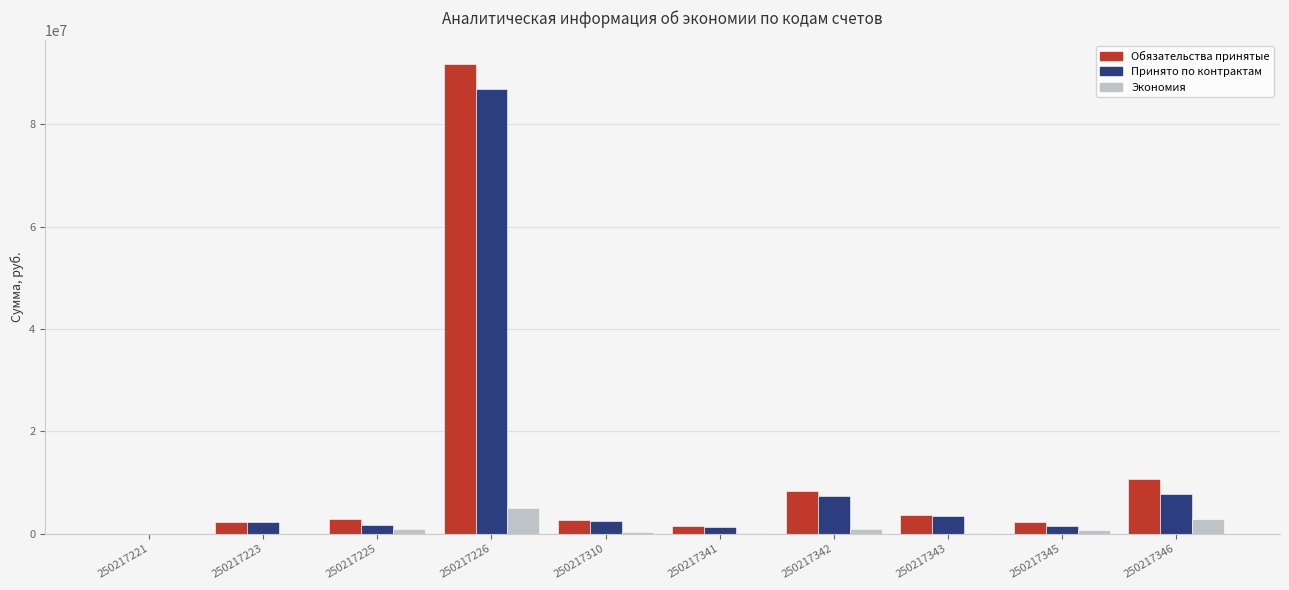

The Экономия series shows 4939052.0 at 250217226. True or false?

True